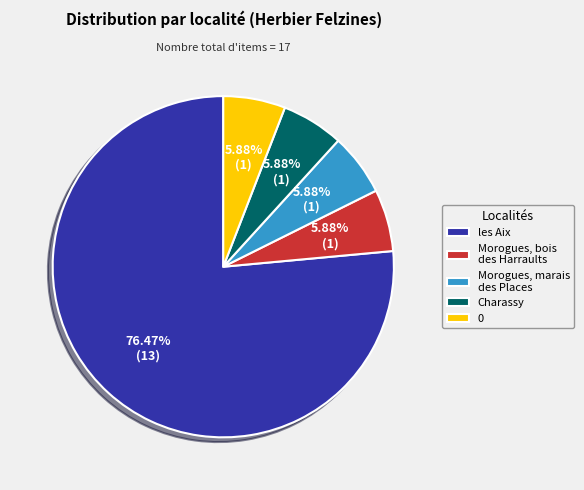

How many slices are in this pie chart?

5